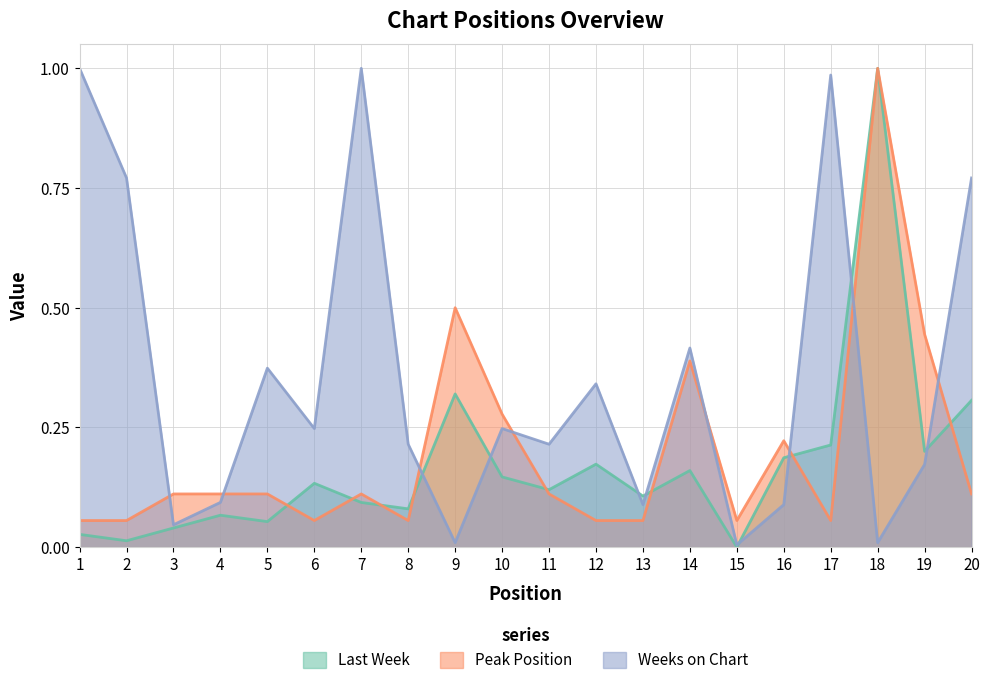

Rank the categories by Last Week value from lowest to highest.

15, 2, 1, 3, 5, 4, 8, 7, 13, 11, 6, 10, 14, 12, 16, 19, 17, 20, 9, 18